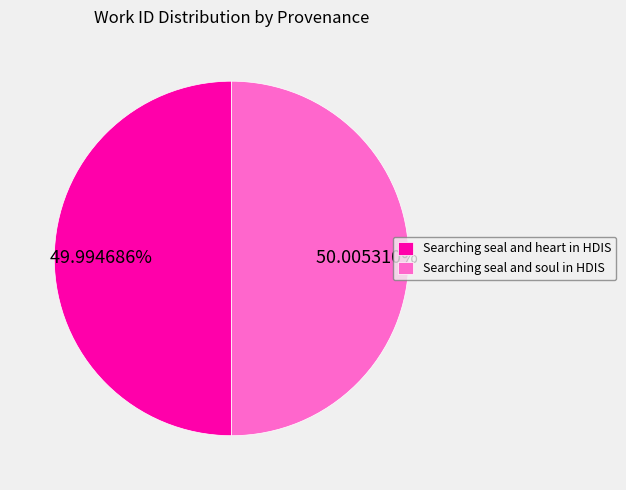

Is the sum of Searching seal and heart in HDIS and Searching seal and soul in HDIS greater than half?

Yes